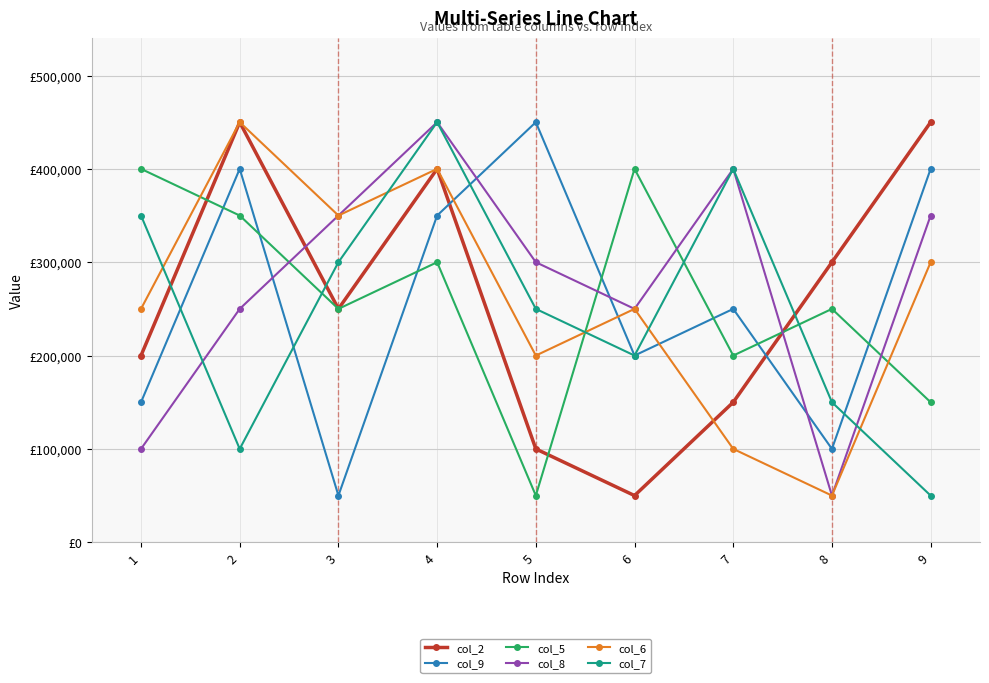

Does the chart have visible grid lines?

Yes